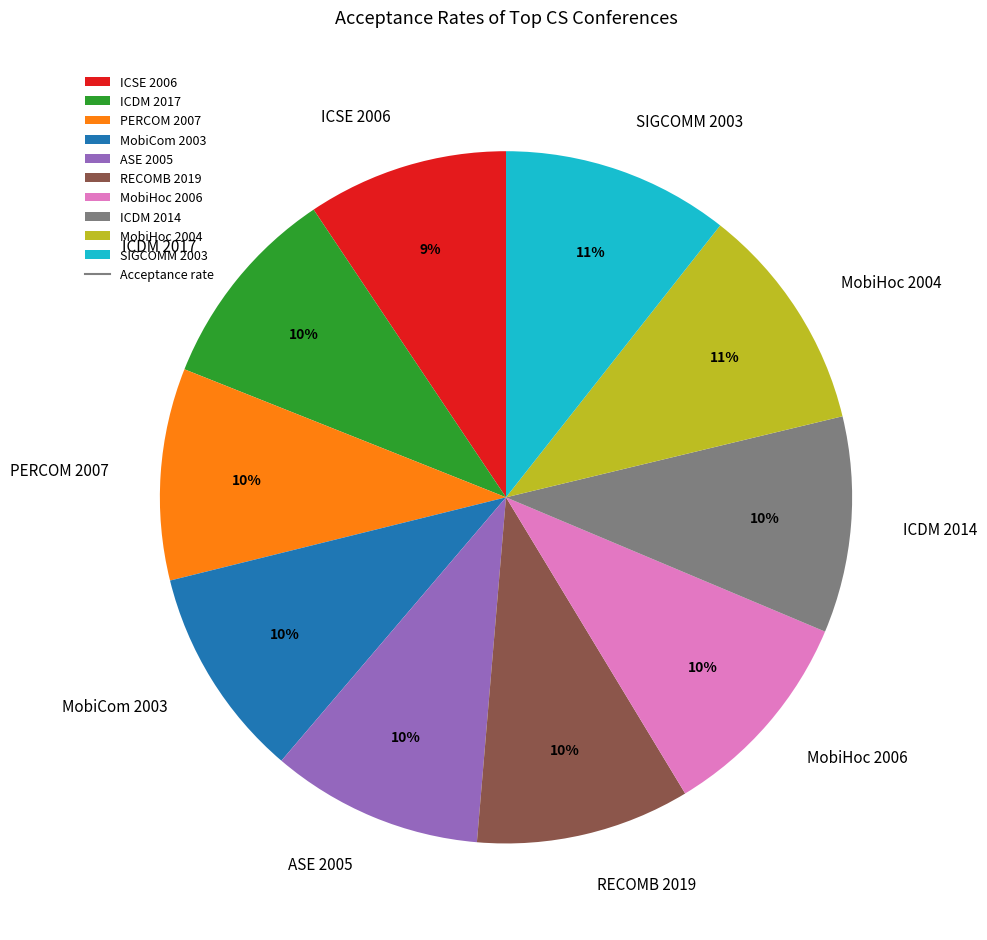

Which has a higher value, MobiCom 2003 or ICSE 2006?

MobiCom 2003